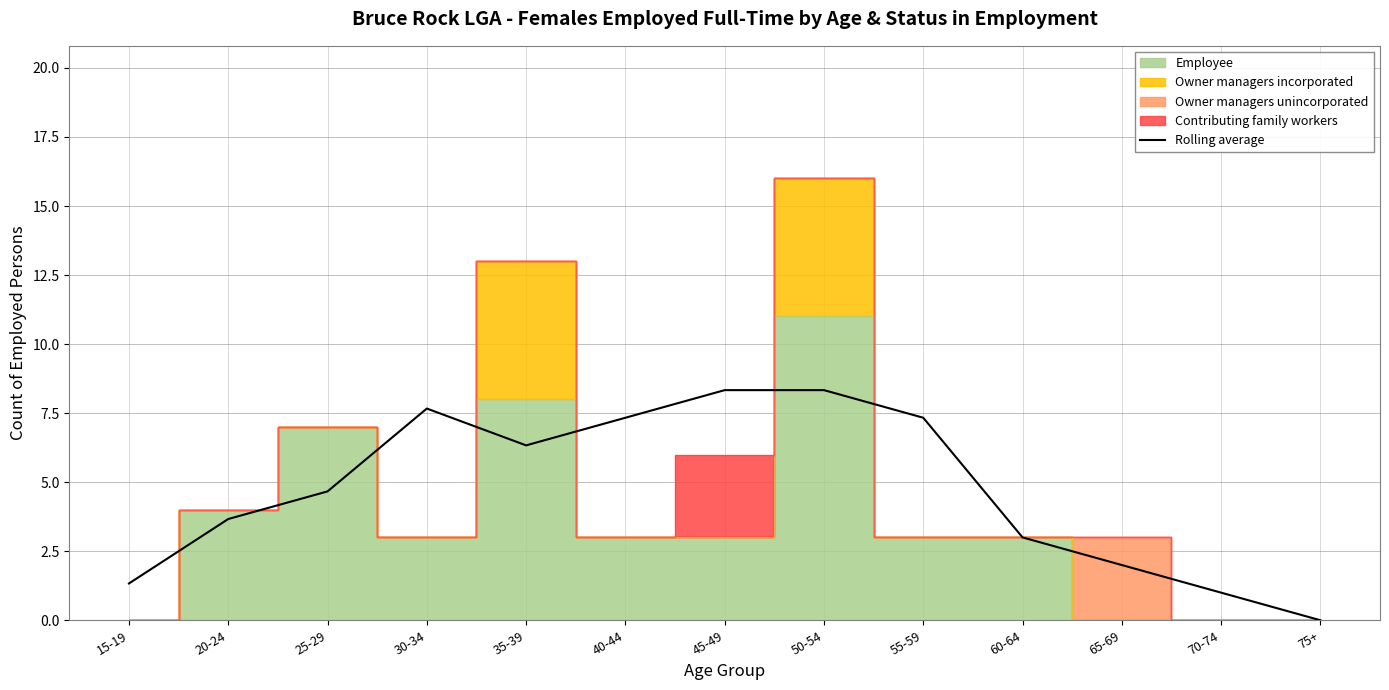

Reading left to right, list all the values displayed in this chart.

15-19=1.3	20-24=3.7	25-29=4.7	30-34=7.7	35-39=6.3	40-44=7.3	45-49=8.3	50-54=8.3	55-59=7.3	60-64=3.0	65-69=2.0	70-74=1.0	75+=0.0